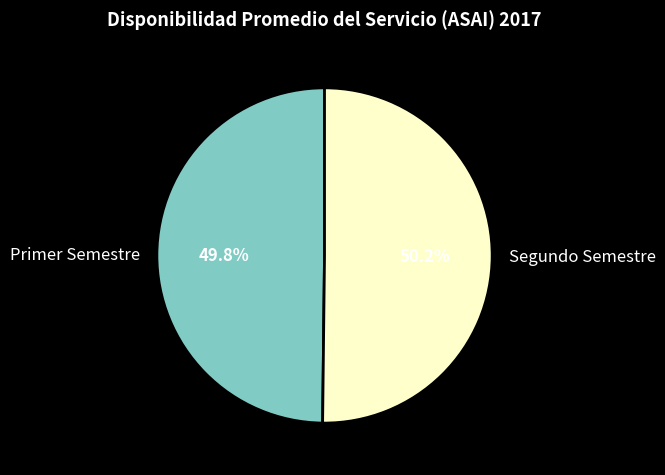

What percentage do Segundo Semestre and Primer Semestre together represent?

100.0%